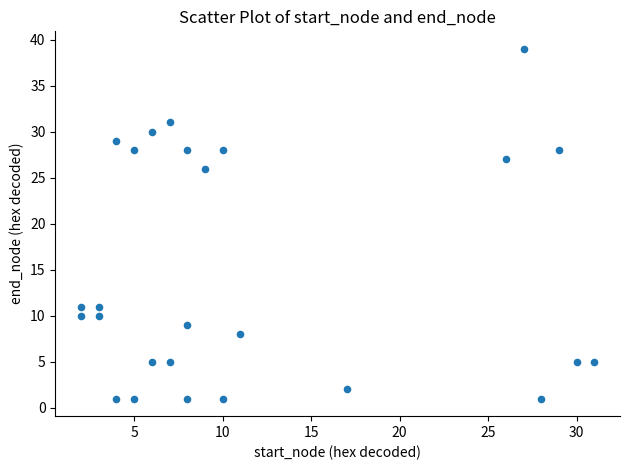

What is the range of X values (max minus min)?

29